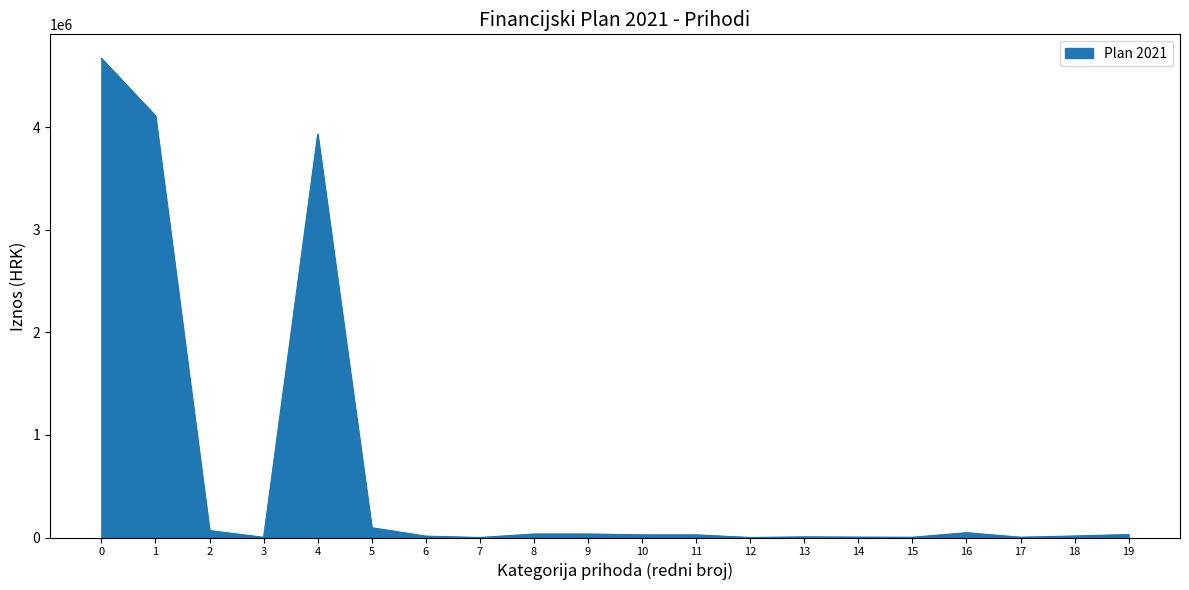

What is the greatest value displayed?

4670395.9